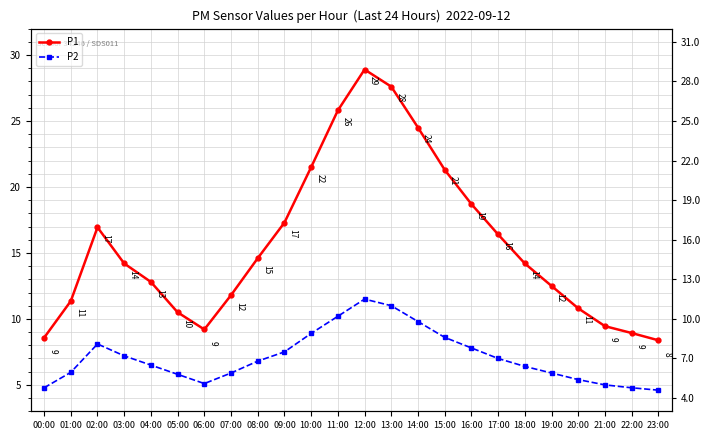

What is the label of the 4th point from the right?

20:00